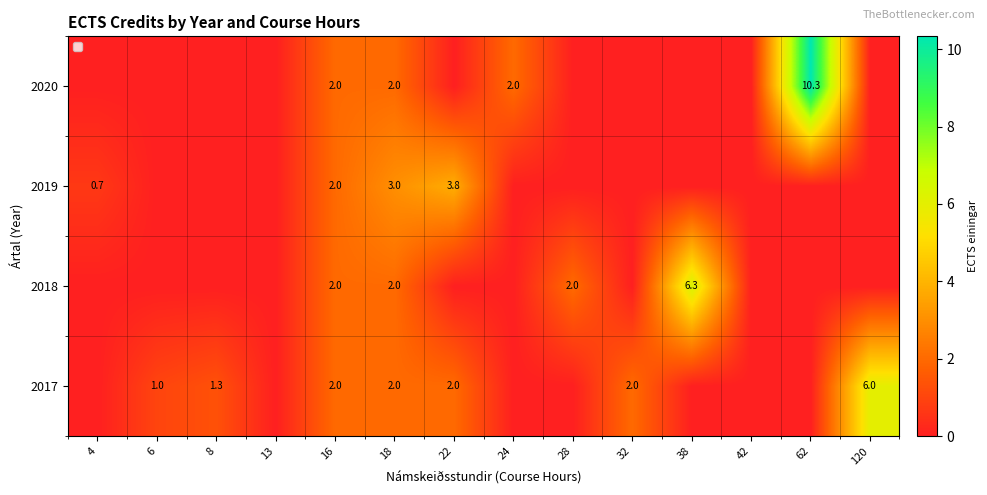

Is it true that 2020 equals 3.1 at 18?

False